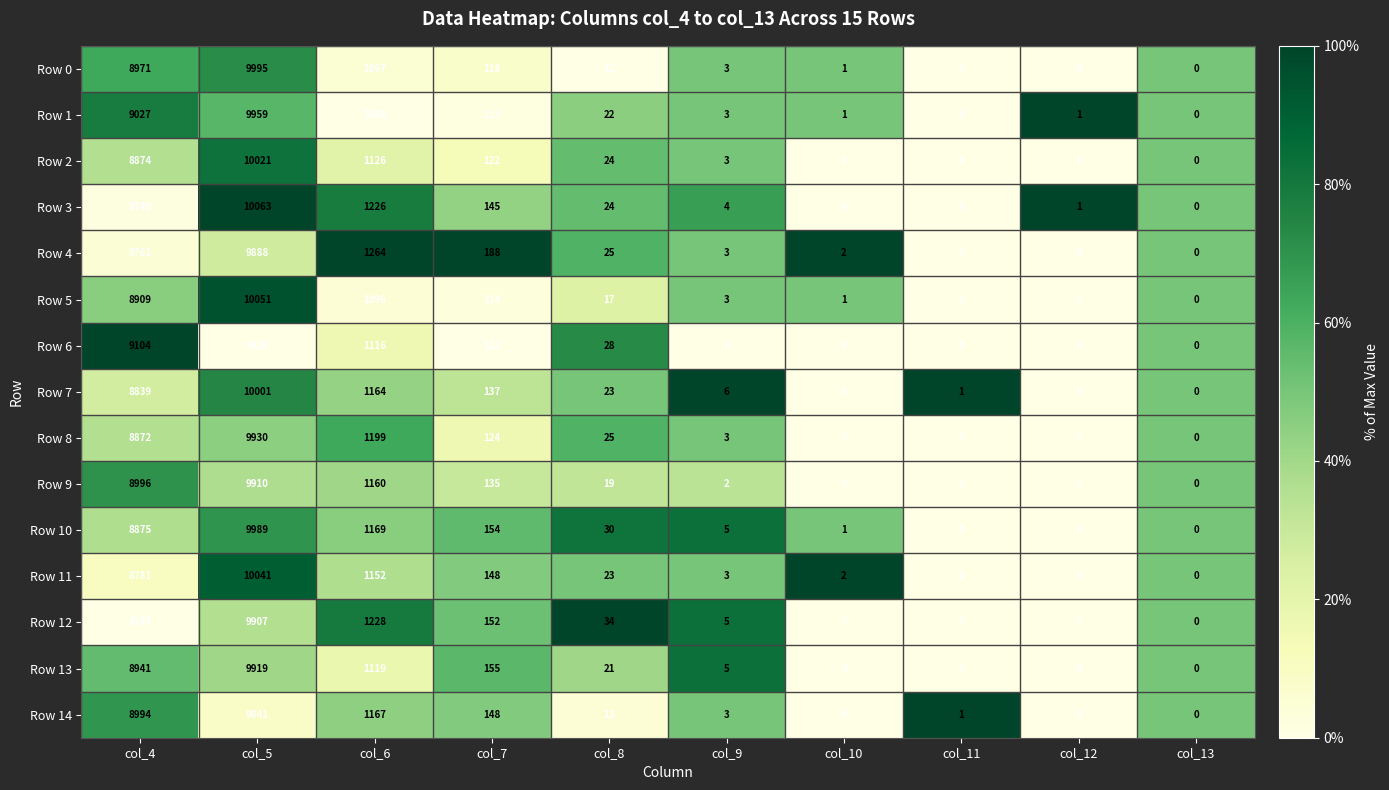

Rank the series by their maximum value, from highest to lowest.

Row 3, Row 5, Row 11, Row 2, Row 7, Row 0, Row 10, Row 1, Row 8, Row 13, Row 9, Row 12, Row 4, Row 14, Row 6